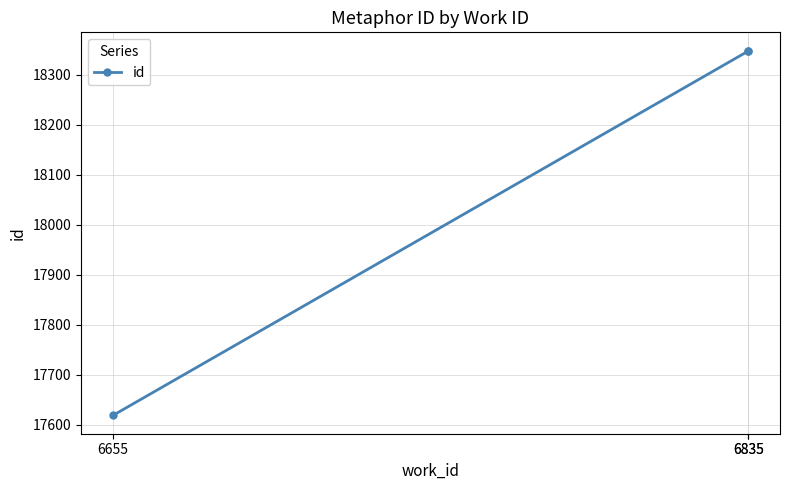

How many values are below 18347?

1